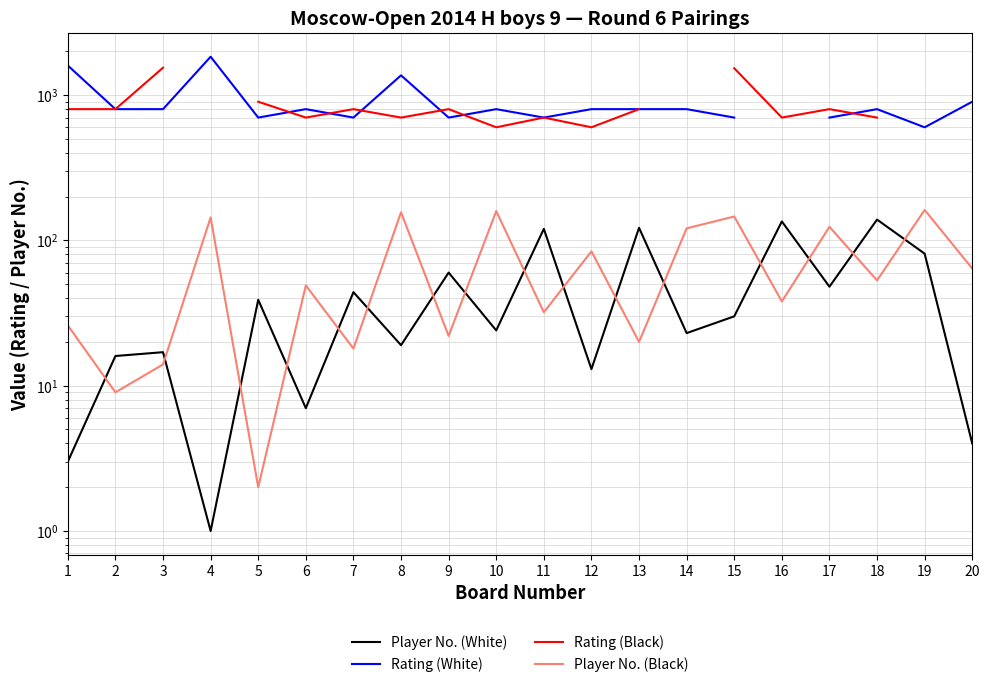

True or false: Player No. (Black) has a value of 2.0 at 5.

True